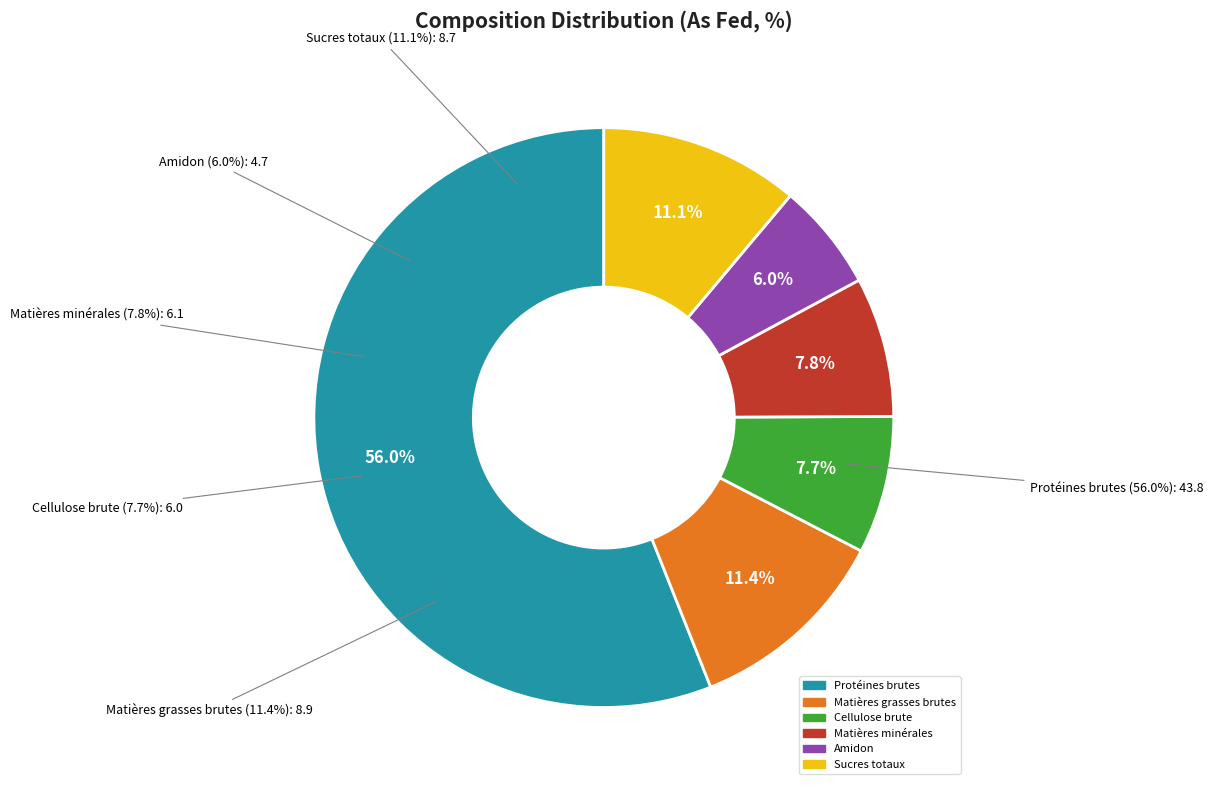

What is the change in value from Cellulose brute to Sucres totaux?

+2.7